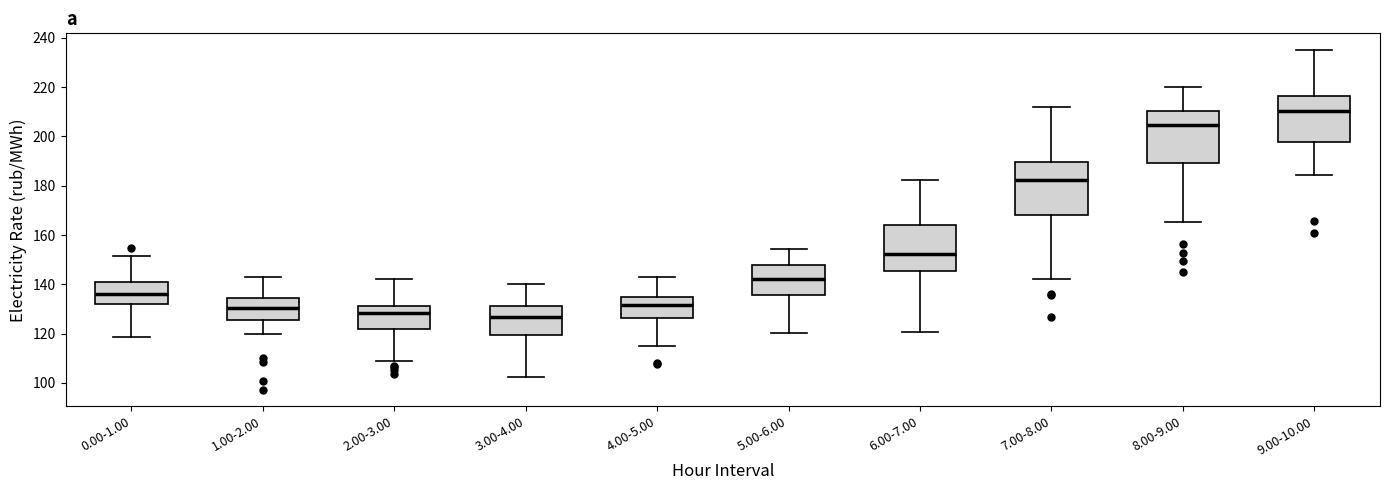

Reading left to right, read every box against the y-axis: the position of its median line, the range the box covers, and the ends of its whiskers. The values are not printed on the chart, so give them approximately, as read against the axis.

0.00-1.00: median 136, box 132 to 140, whiskers 118 to 152
1.00-2.00: median 130, box 126 to 134, whiskers 120 to 142
2.00-3.00: median 128, box 122 to 132, whiskers 108 to 142
3.00-4.00: median 126, box 120 to 132, whiskers 102 to 140
4.00-5.00: median 132, box 126 to 134, whiskers 114 to 144
5.00-6.00: median 142, box 136 to 148, whiskers 120 to 154
6.00-7.00: median 152, box 146 to 164, whiskers 120 to 182
7.00-8.00: median 182, box 168 to 190, whiskers 142 to 212
8.00-9.00: median 204, box 190 to 210, whiskers 166 to 220
9.00-10.00: median 210, box 198 to 216, whiskers 184 to 234